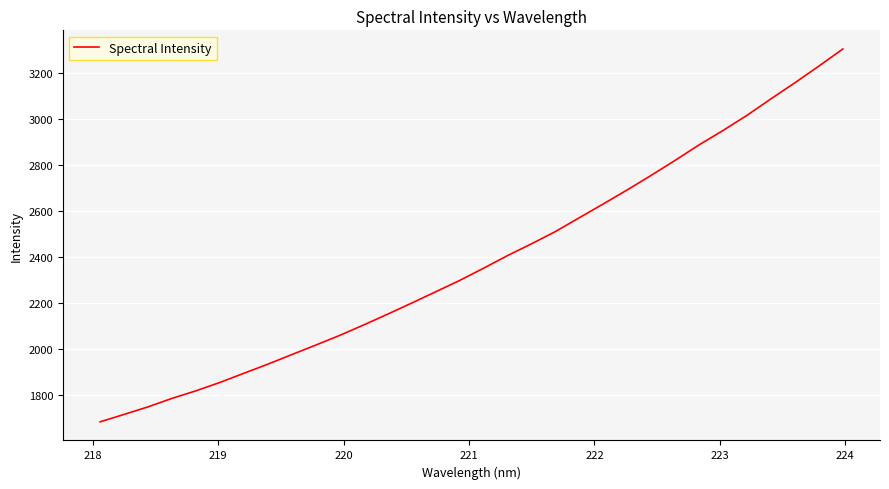

Reading left to right, what are all the values shown in this chart?

1683.7	1715.8	1748.8	1785.6	1818.6	1855.0	1894.9	1934.5	1976.2	2017.5	2059.8	2105.1	2152.1	2200.2	2249.1	2298.3	2351.6	2406.5	2457.7	2511.1	2571.3	2631.3	2692.2	2755.4	2820.6	2887.9	2950.4	3016.3	3087.8	3157.7	3229.9	3304.2